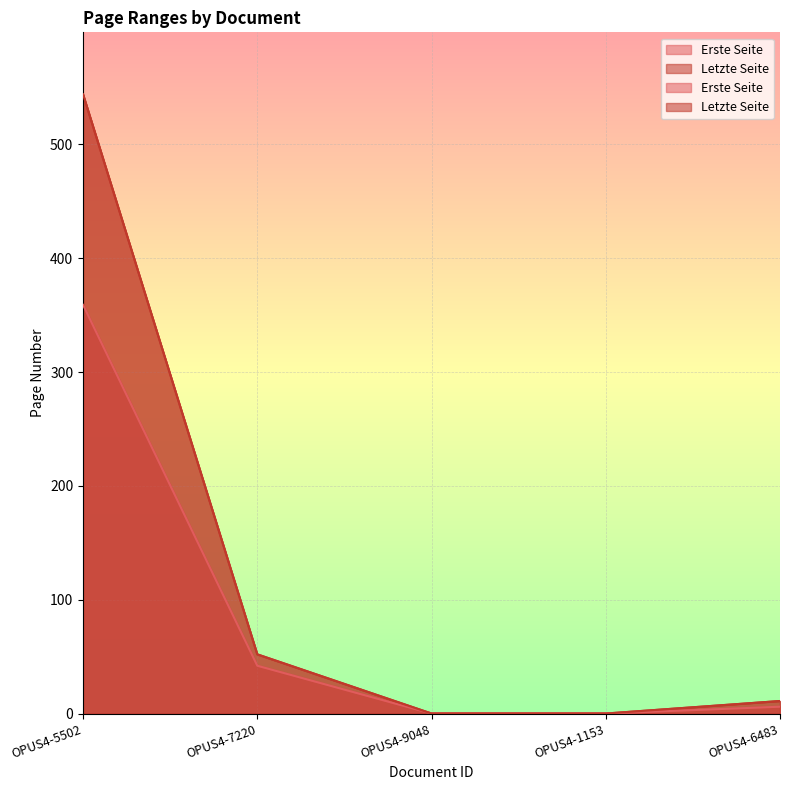

How many data points in Erste Seite are less than 6?

2